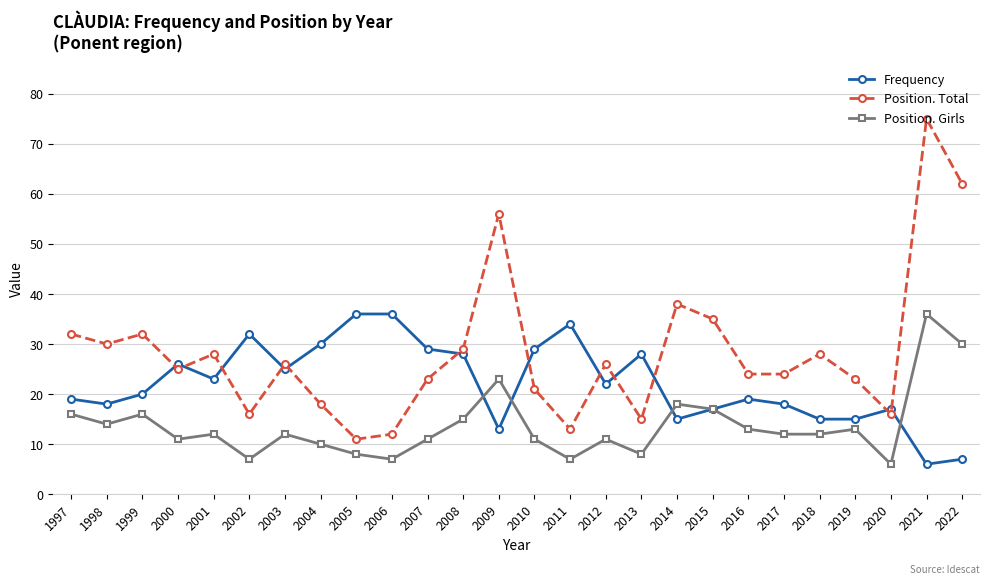

How many categories are shown in the chart?

26